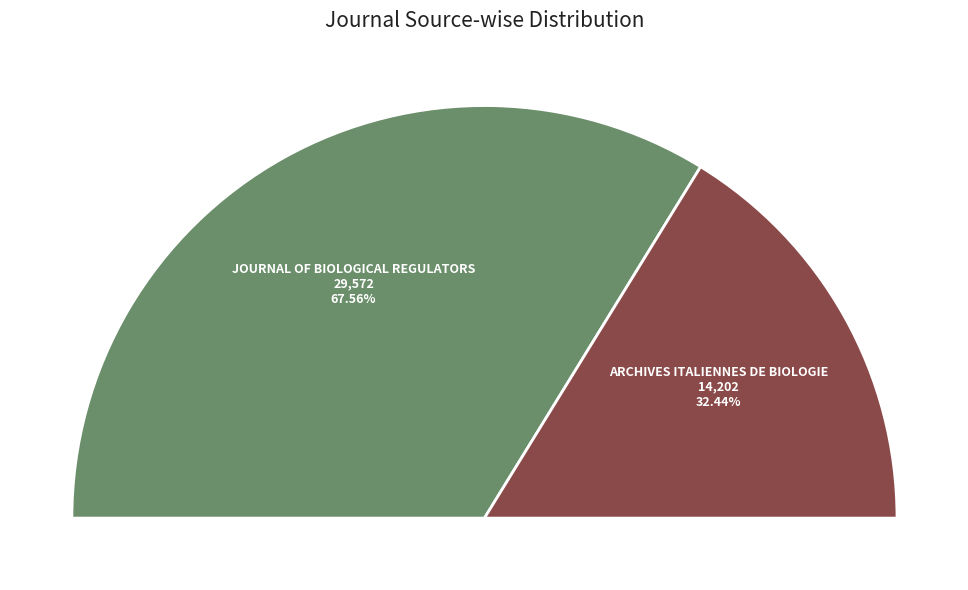

To the nearest percent, what is the difference between the Archives Italiennes de Biologie and Journal of Biological Regulators slice percentages?

35%